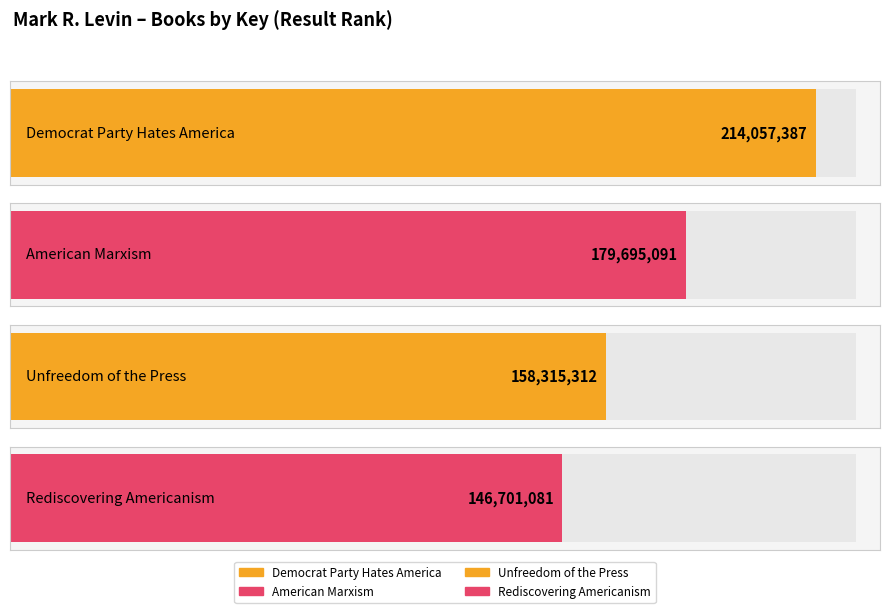

What position from the left is Rediscovering Americanism?

4